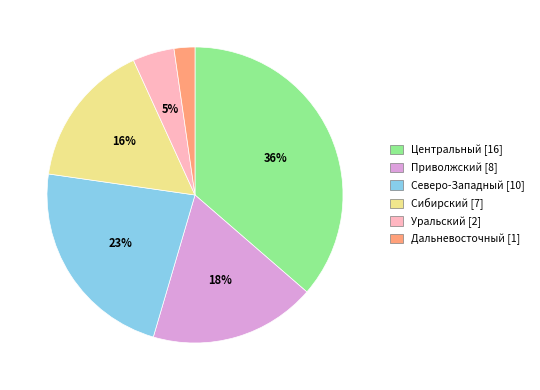

Combined, do Дальневосточный [1] and Северо-Западный [10] account for over 50%?

No